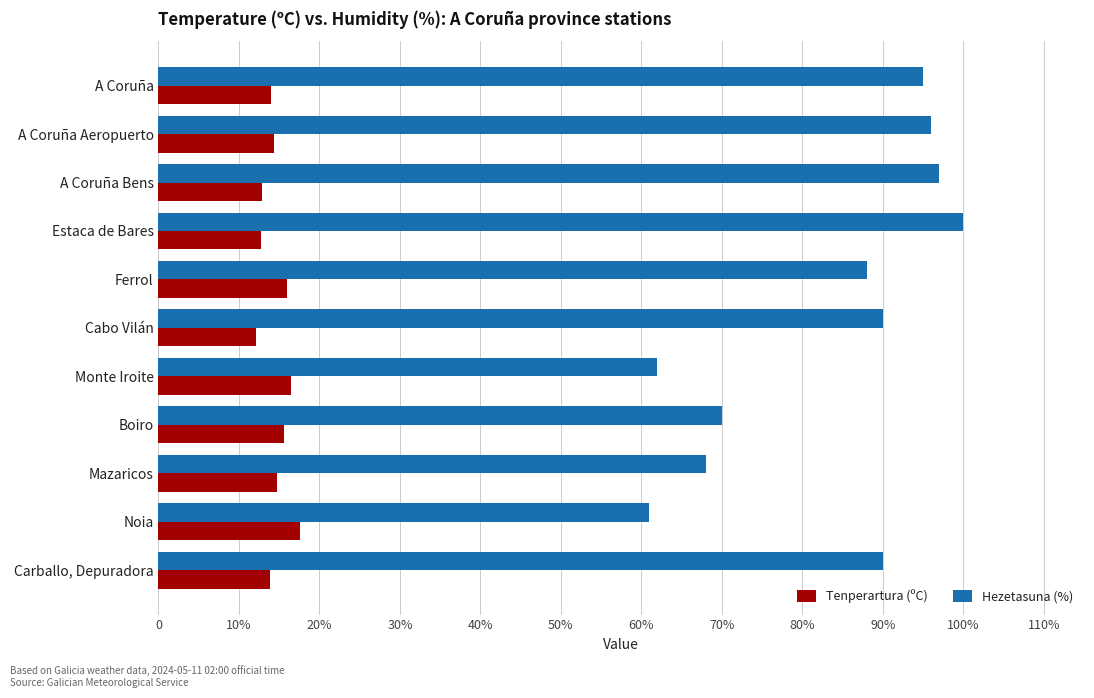

Which series has the widest spread of values?

Hezetasuna (%)